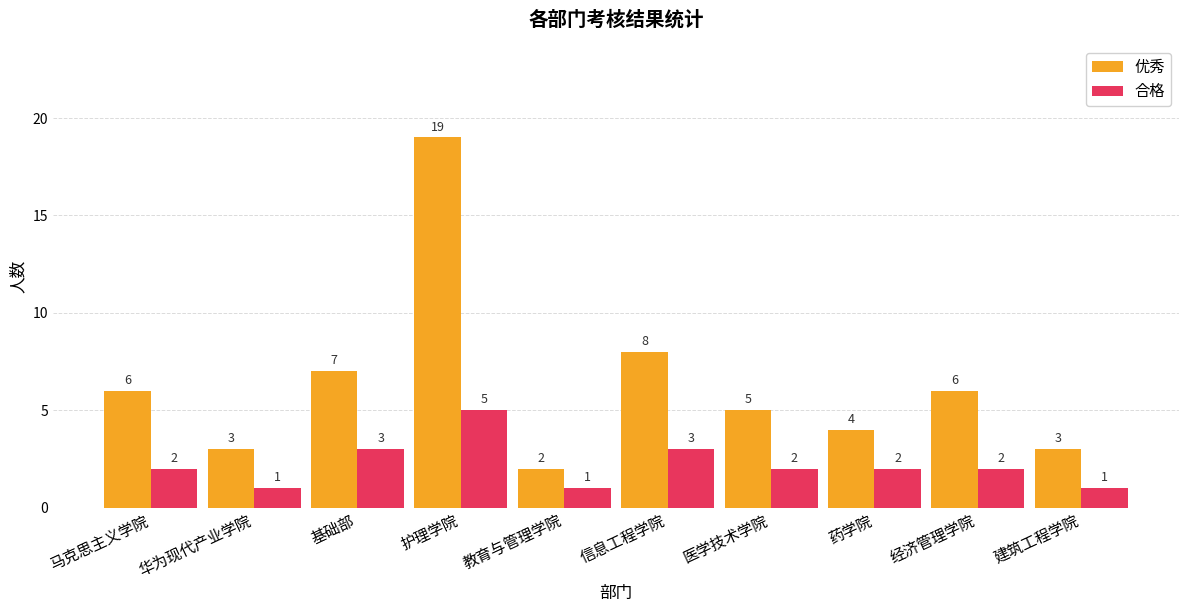

Rank the series by their maximum value, from lowest to highest.

合格, 优秀